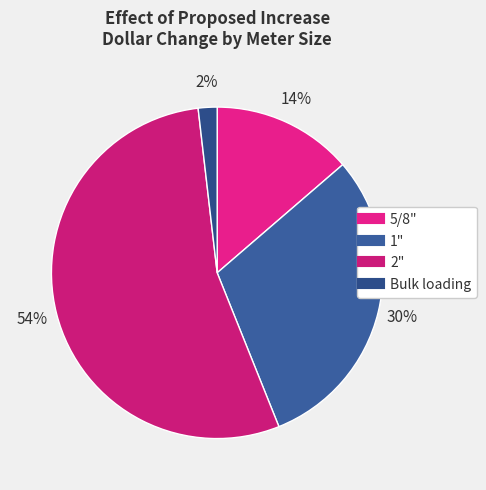

Is the sum of 1" and Bulk loading greater than half?

No